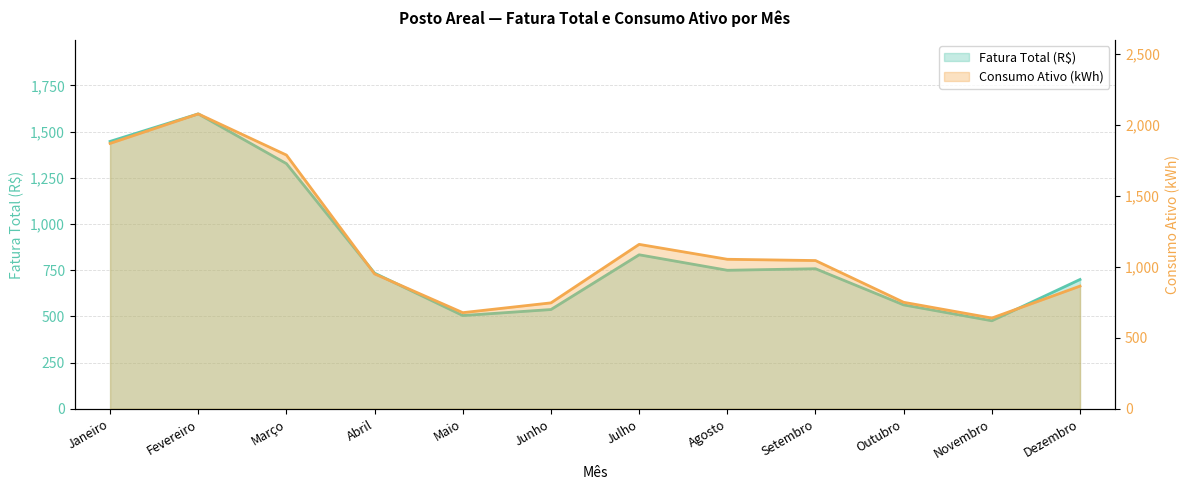

What is the difference between the maximum and minimum values in the Fatura Total (R$) series?

1119.3